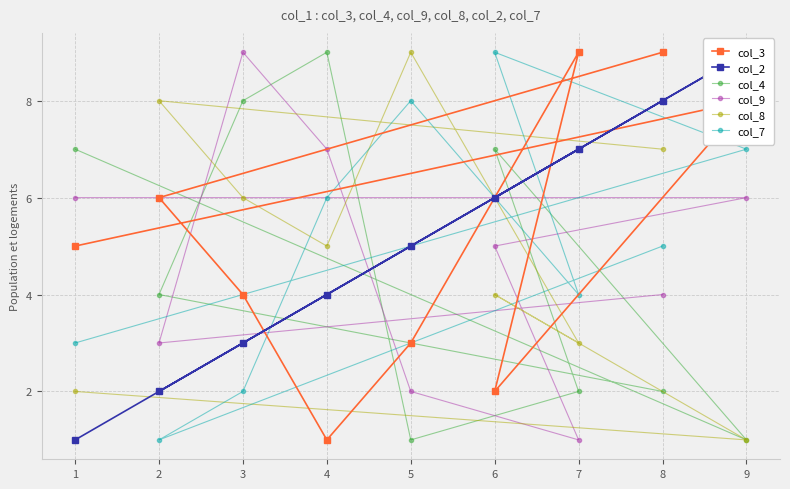

What is the greatest value displayed?

9